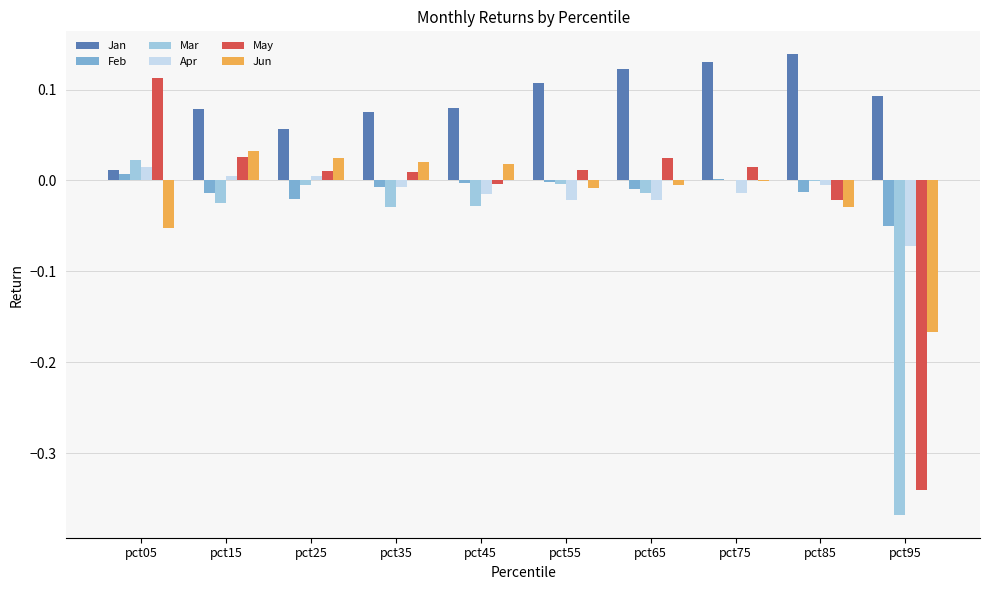

True or false: Feb has a value of -0.0 at pct85.

True